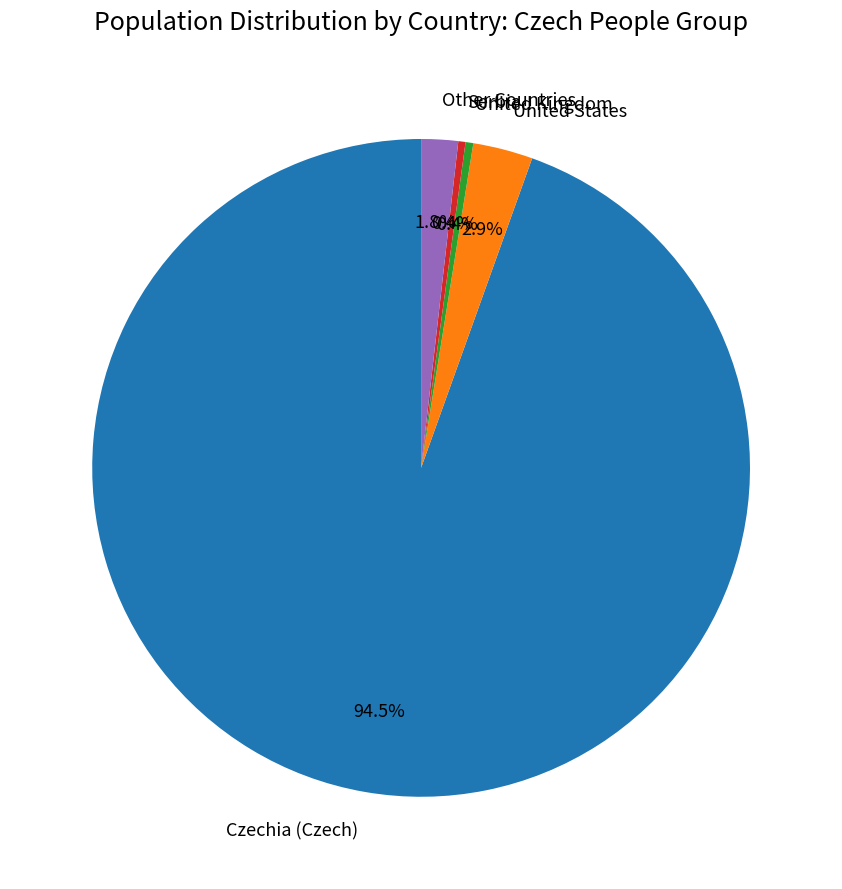

Which slice represents more than half of the pie?

Czechia (Czech)